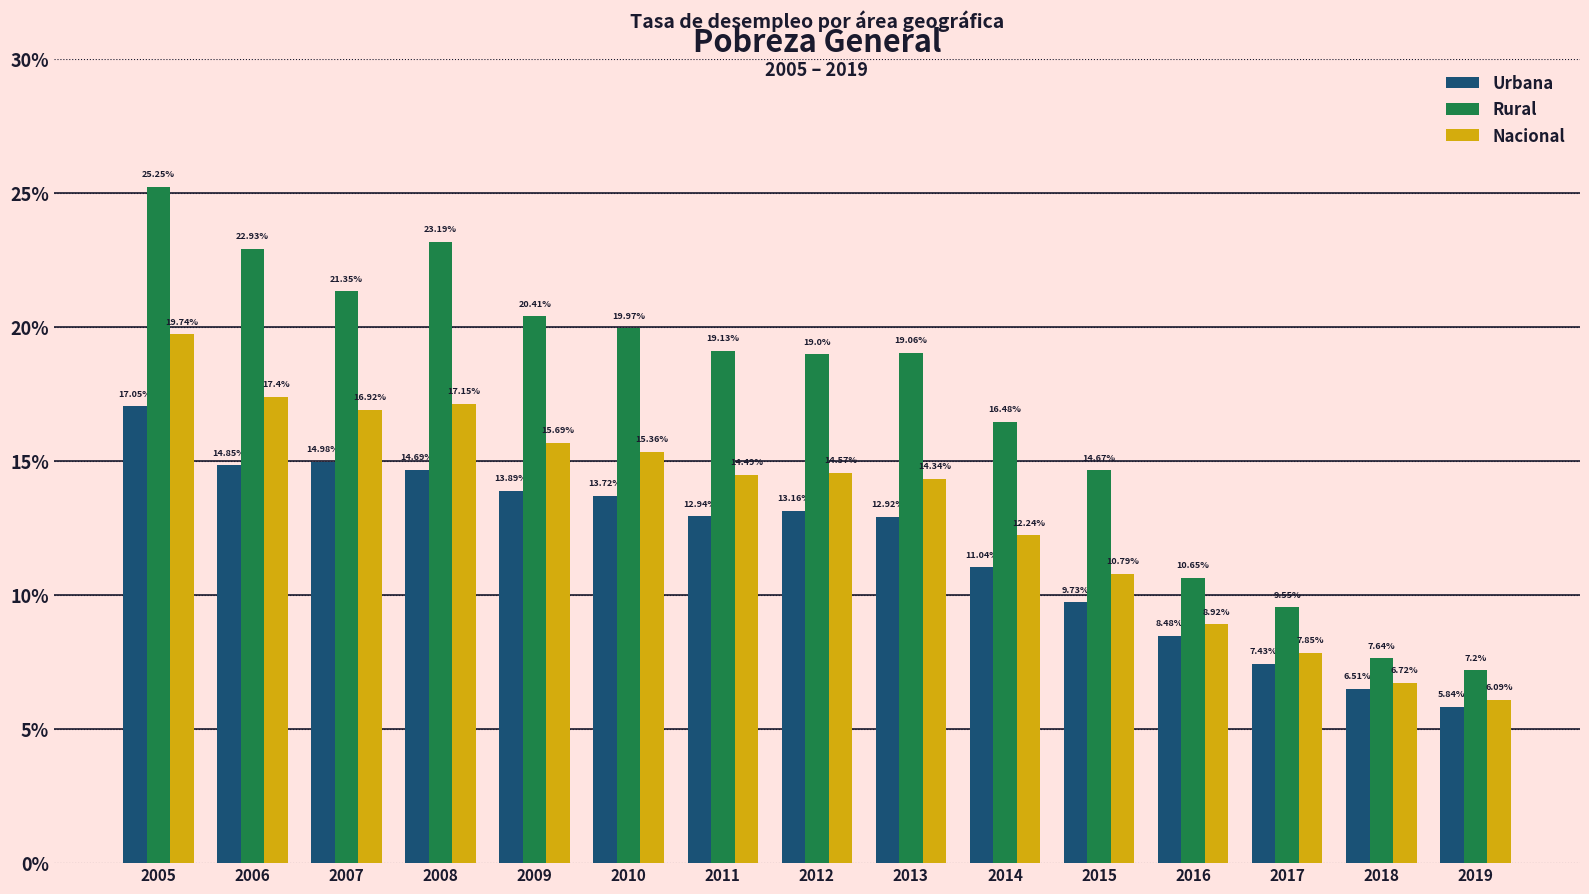

What is the difference between the Rural values at 2008 and 2010?

3.2